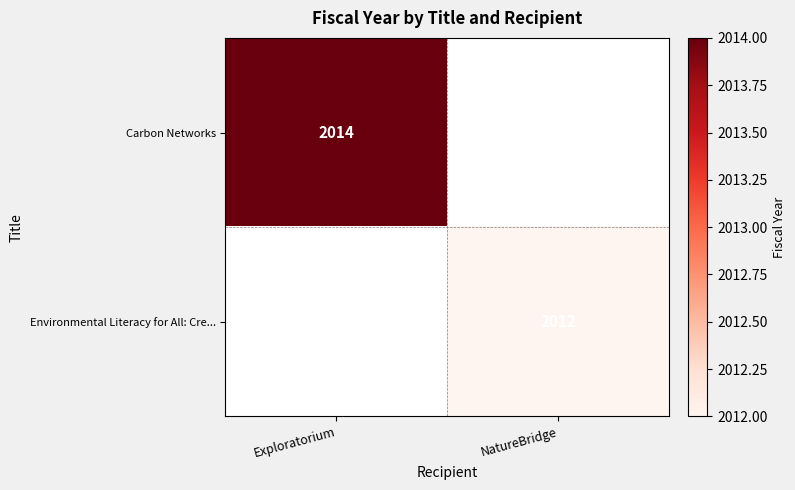

The Carbon Networks series shows 509 at Exploratorium. True or false?

False